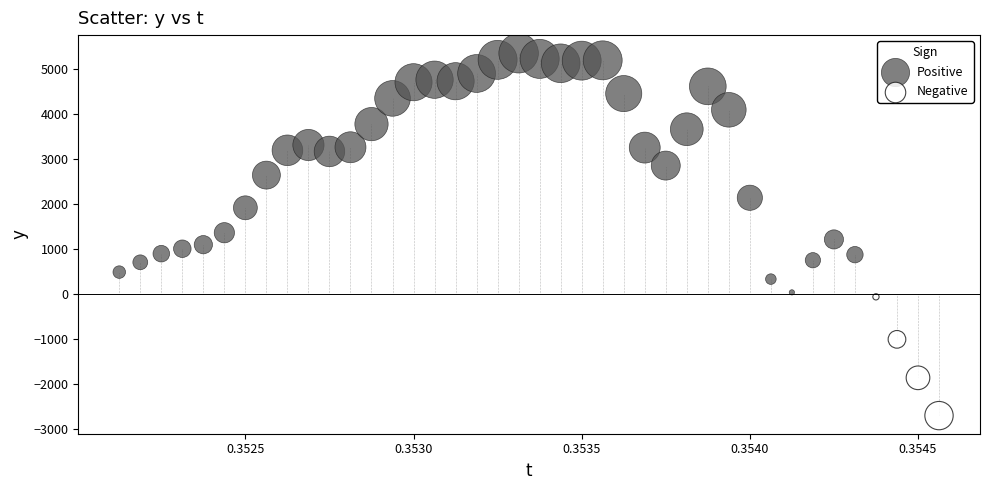

Which series contains the highest Y value?

Positive